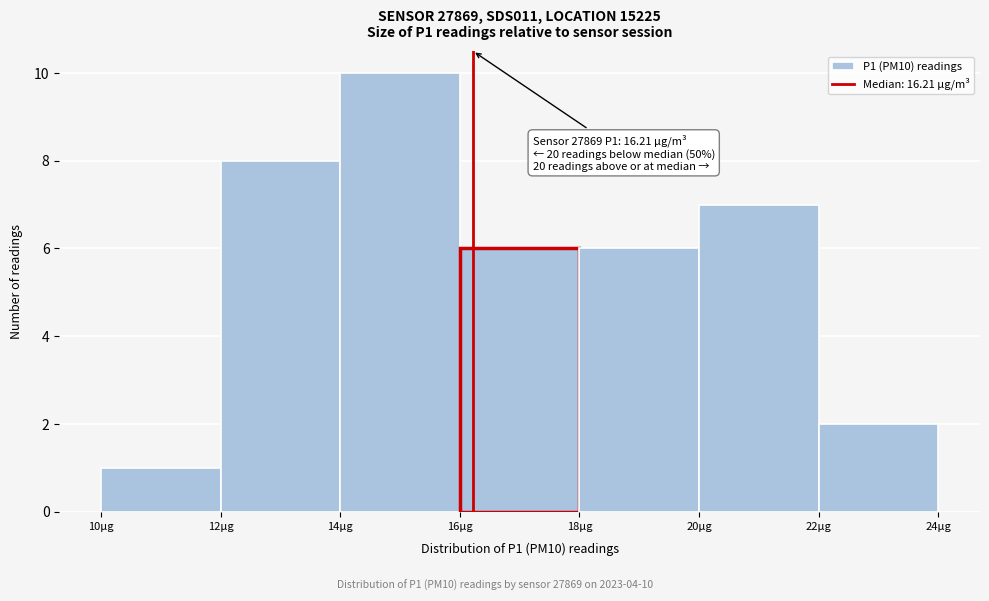

Over which range of the x-axis is the bar tallest?

14 to 16